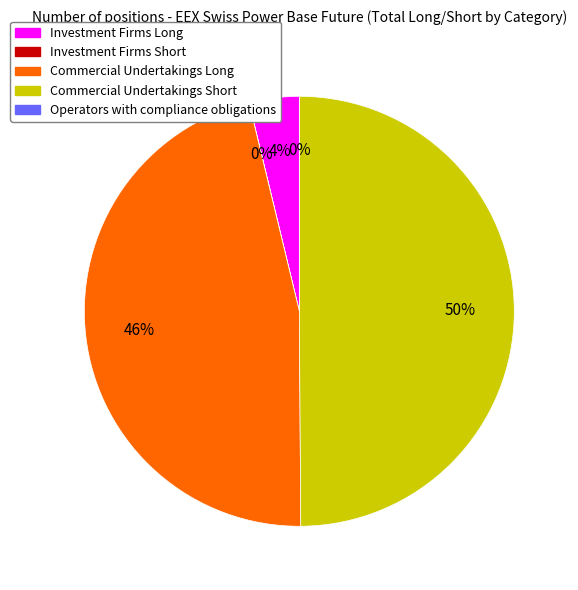

What is the smallest slice in the pie chart?

Operators with compliance obligations